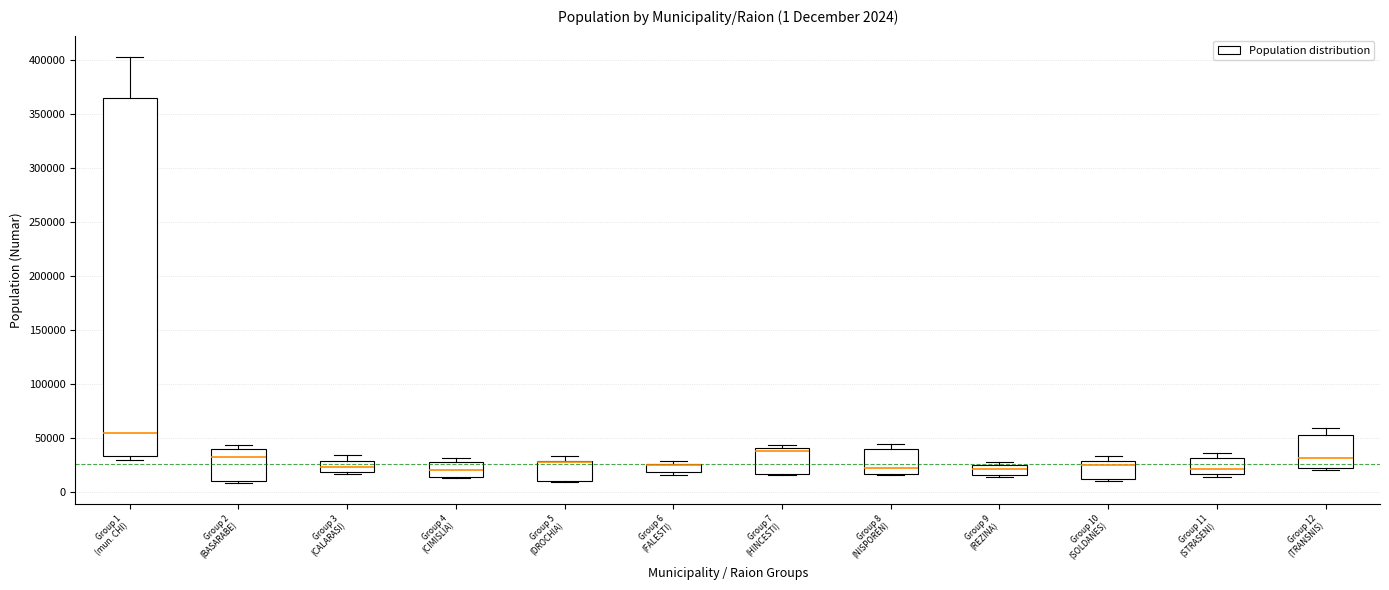

Comparing the boxes themselves (not the whiskers), which one is the tallest?

Group 1 (mun. CHI)